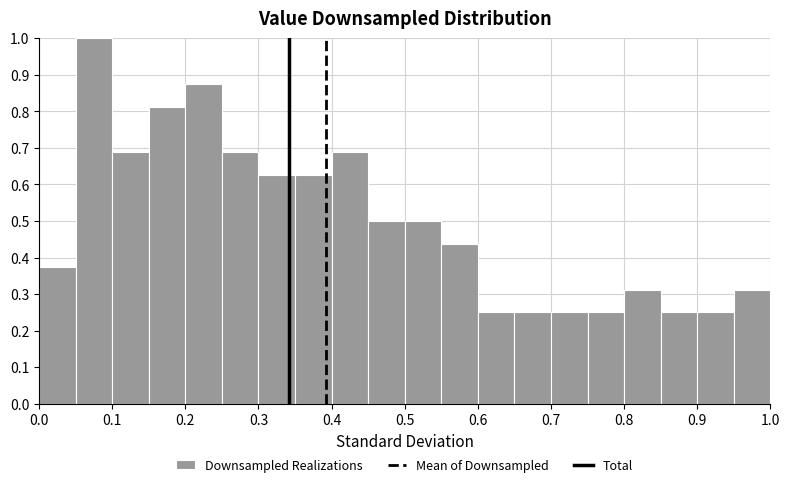

Reading left to right, list every bar in this chart as the range it spans on the x-axis followed by its height. The values are not printed on the chart, so give them approximately, as read against the axis.

0.00 to 0.05: 0.38
0.05 to 0.10: 1.00
0.10 to 0.15: 0.69
0.15 to 0.20: 0.81
0.20 to 0.25: 0.88
0.25 to 0.30: 0.69
0.30 to 0.35: 0.63
0.35 to 0.40: 0.63
0.40 to 0.45: 0.69
0.45 to 0.50: 0.50
0.50 to 0.55: 0.50
0.55 to 0.60: 0.44
0.60 to 0.65: 0.25
0.65 to 0.70: 0.25
0.70 to 0.75: 0.25
0.75 to 0.80: 0.25
0.80 to 0.85: 0.31
0.85 to 0.90: 0.25
0.90 to 0.95: 0.25
0.95 to 1.00: 0.31